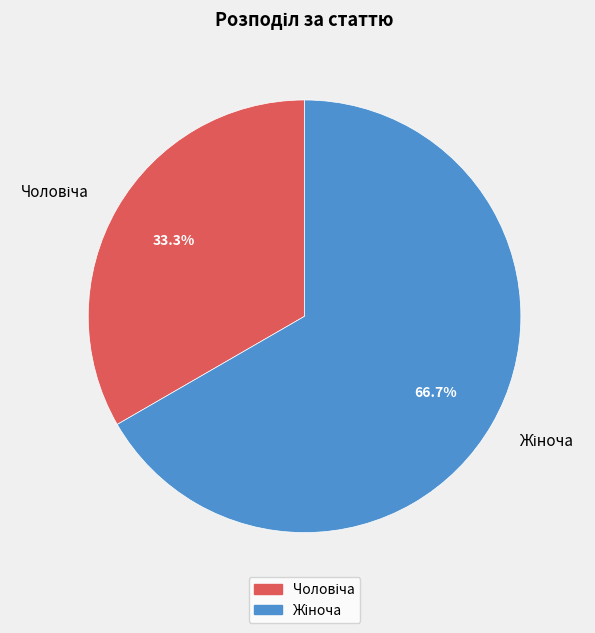

Is there a majority slice in this chart?

Yes